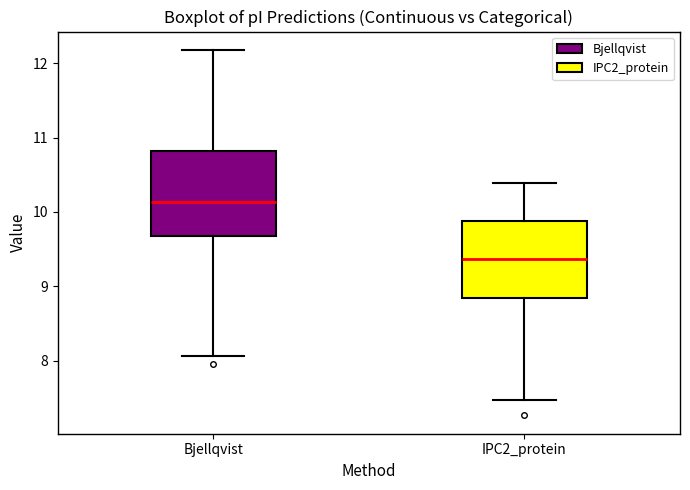

Where does the upper whisker of the box for Bjellqvist end on the y-axis? The values are not printed on the chart, so give them approximately, as read against the axis.

12.2